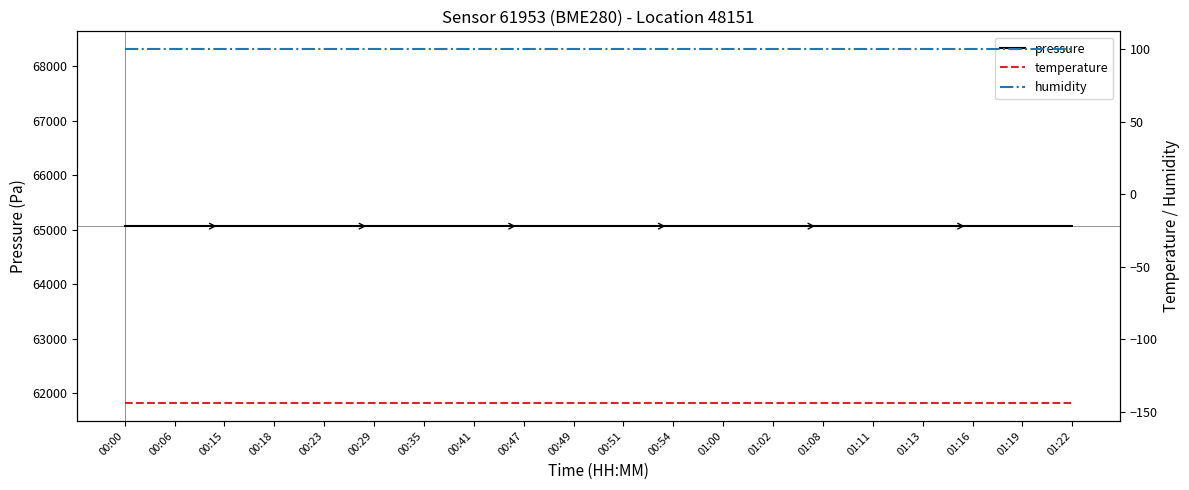

Read the pressure value at 00:47.

65065.8